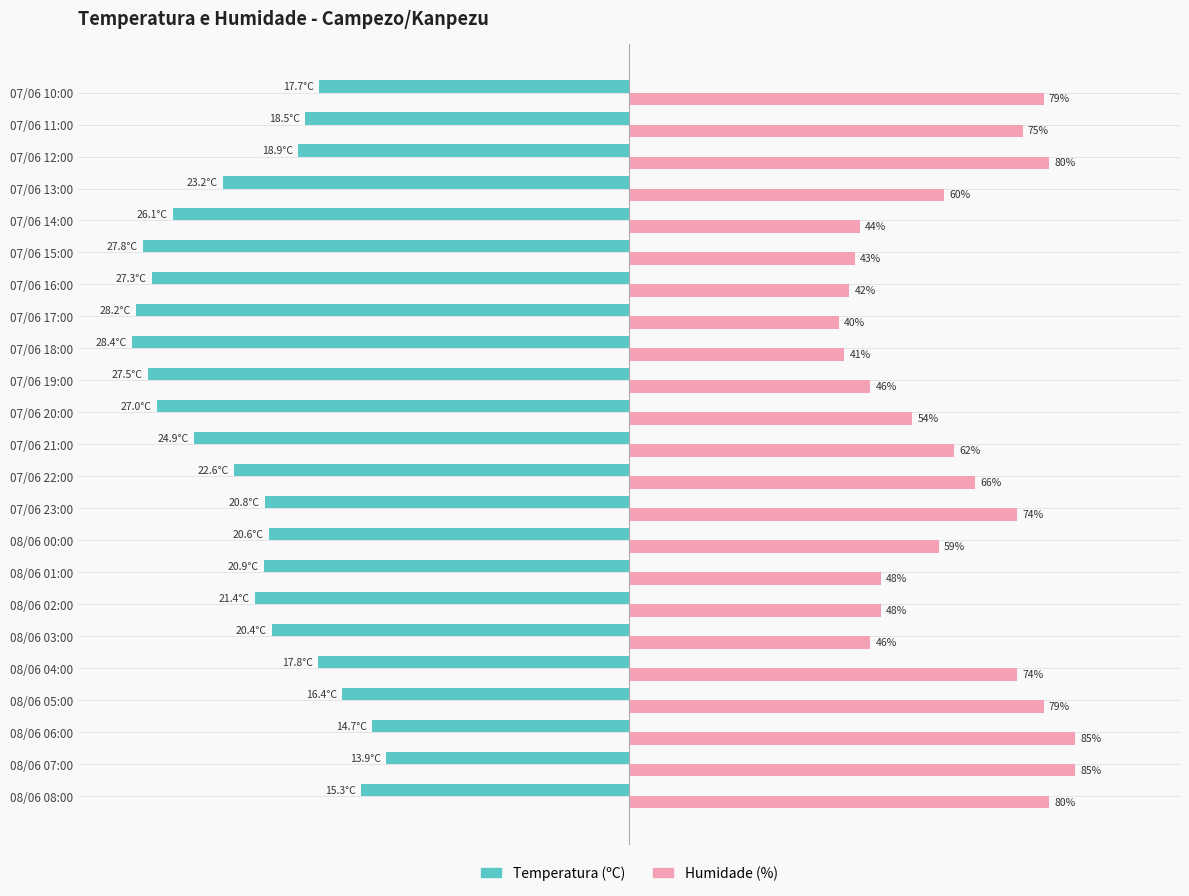

At 07/06 20:00, list the series in order from largest to smallest.

Humidade (%), Temperatura (ºC)